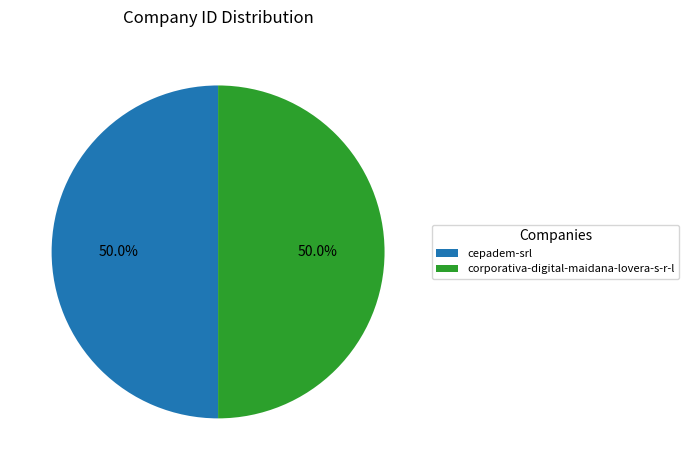

Approximately how many times larger is the value at cepadem-srl compared to corporativa-digital-maidana-lovera-s-r-l?

1.0